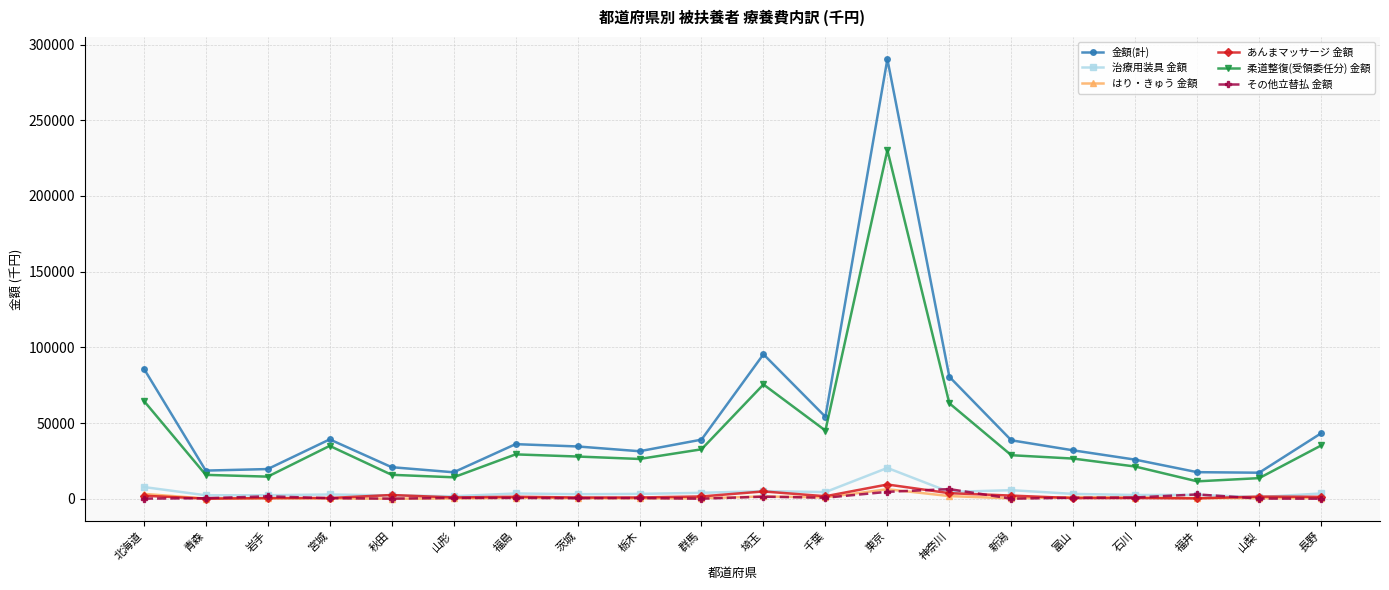

Is this an area chart (filled region under the line)?

No